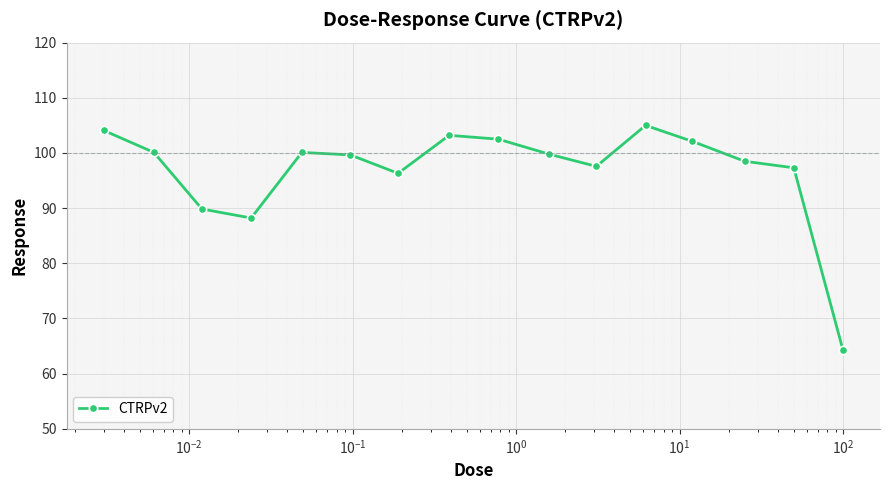

What is the value of the 10th point from the left?

99.8